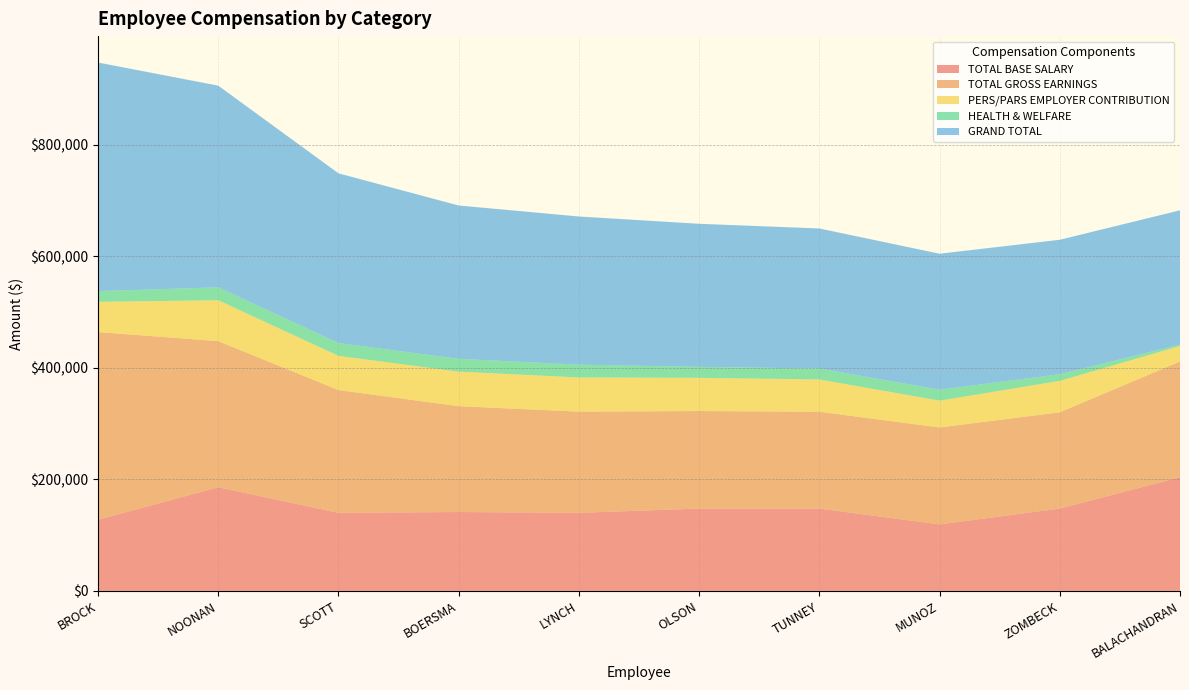

Reading right to left, transcribe all the data shown in this chart.

TOTAL BASE SALARY: BALACHANDRAN=203761.8	ZOMBECK=147602.0	MUNOZ=119226.0	TUNNEY=147602.0	OLSON=147602.4	LYNCH=139958.0	BOERSMA=141399.0	SCOTT=139957.5	NOONAN=185791.3	BROCK=127571.5
TOTAL GROSS EARNINGS: BALACHANDRAN=207587.1	ZOMBECK=172599.4	MUNOZ=173769.3	TUNNEY=173605.0	OLSON=174883.5	LYNCH=181439.9	BOERSMA=189749.1	SCOTT=220119.2	NOONAN=261980.5	BROCK=336426.7
PERS/PARS EMPLOYER CONTRIBUTION: BALACHANDRAN=27772.8	ZOMBECK=56371.9	MUNOZ=48105.0	TUNNEY=57892.3	OLSON=59531.9	LYNCH=61286.9	BOERSMA=61952.0	SCOTT=61286.9	NOONAN=73332.4	BROCK=54334.9
HEALTH & WELFARE: BALACHANDRAN=2440.8	ZOMBECK=11997.4	MUNOZ=19521.2	TUNNEY=19617.2	OLSON=19617.2	LYNCH=22940.7	BOERSMA=22940.7	SCOTT=22940.7	NOONAN=23180.7	BROCK=19117.6
GRAND TOTAL: BALACHANDRAN=240812.0	ZOMBECK=240967.7	MUNOZ=243914.1	TUNNEY=251114.1	OLSON=256568.3	LYNCH=265667.4	BOERSMA=274953.9	SCOTT=304347.2	NOONAN=361583.2	BROCK=409878.8